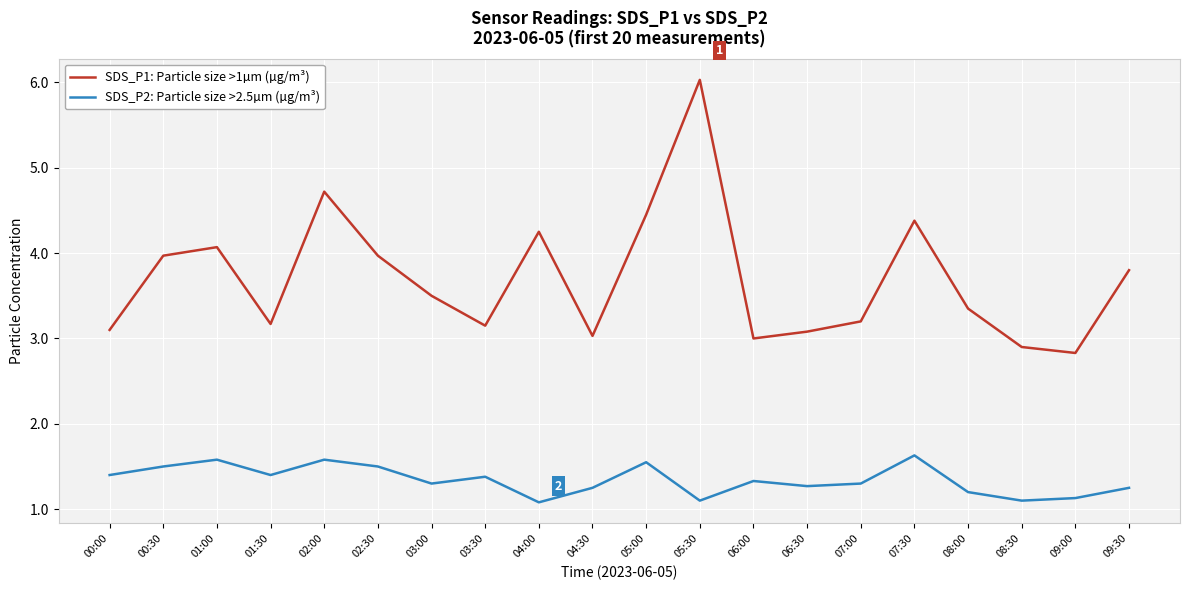

The SDS_P1: Particle size >1µm (µg/m³) series shows 2.5 at 09:30. True or false?

False